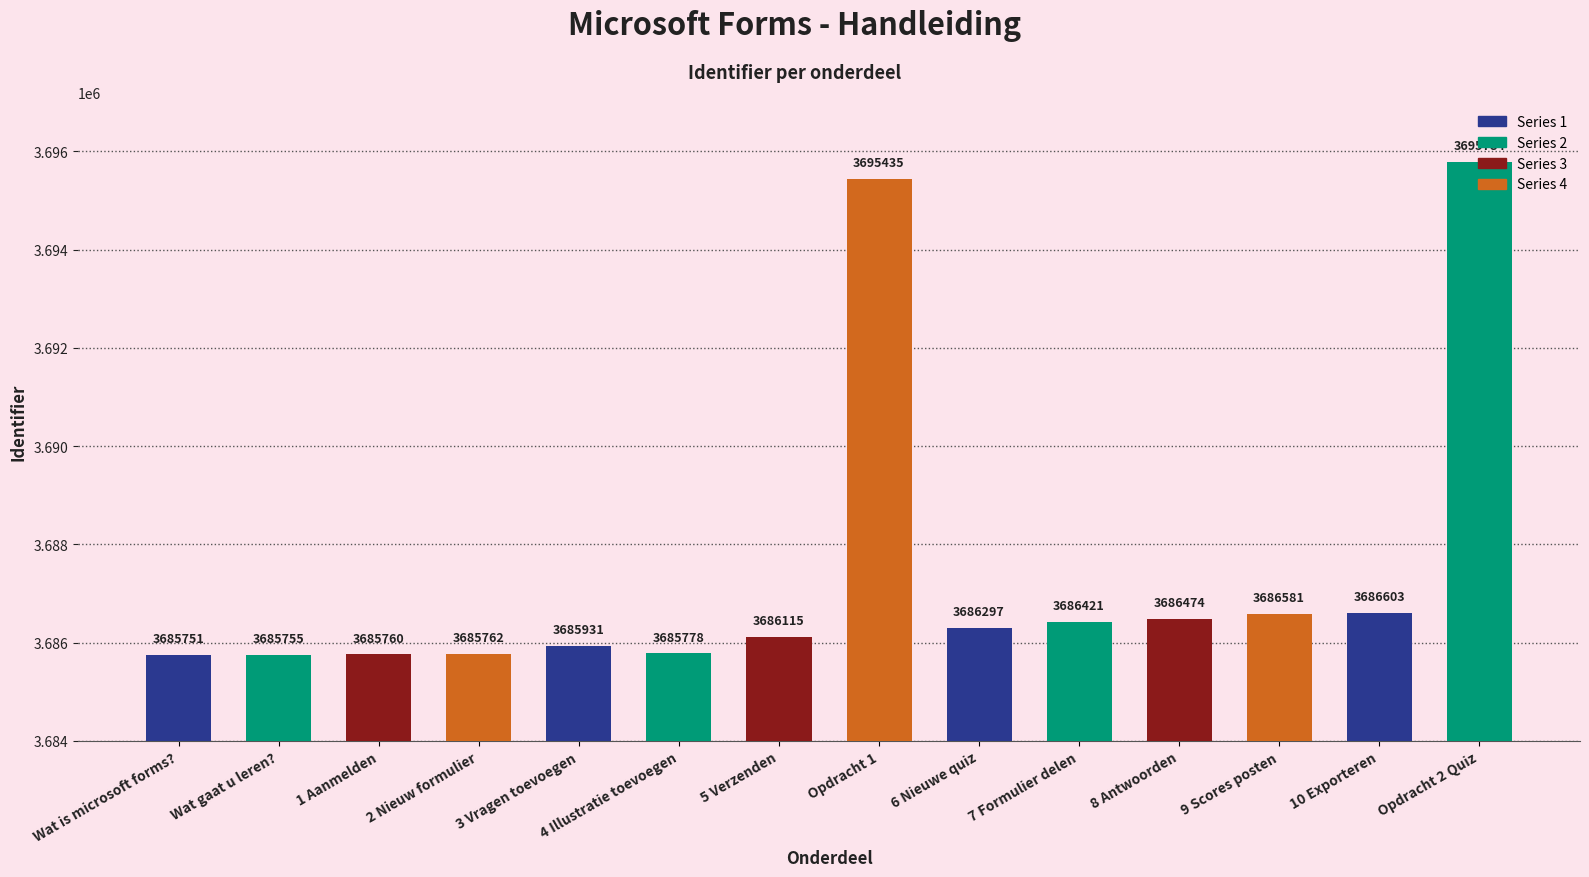

At which label is the value closest to 3690767?

10 Exporteren